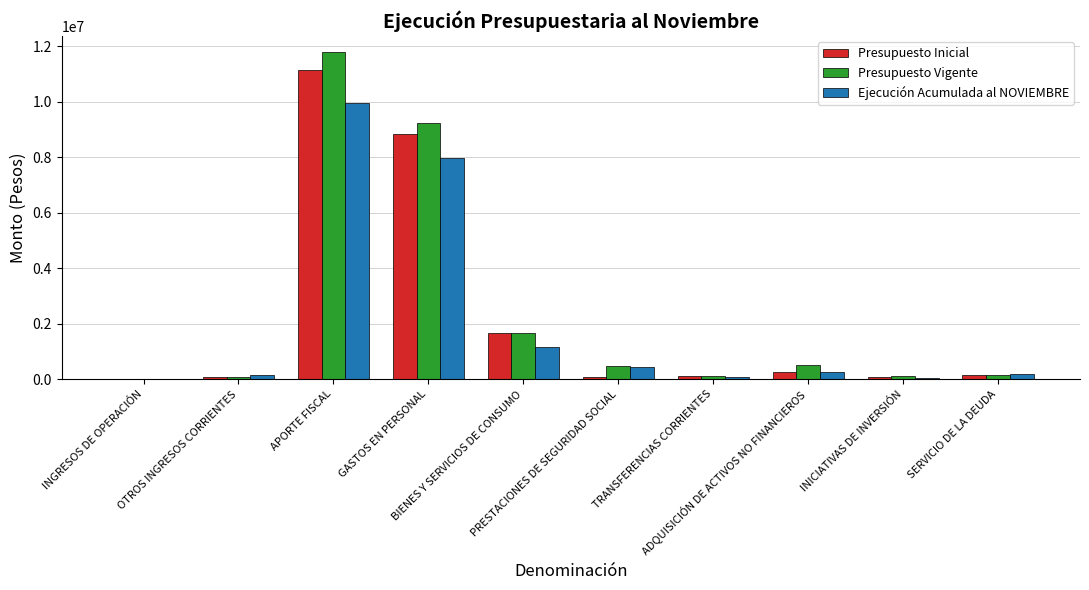

Which series has the widest spread of values?

Presupuesto Vigente